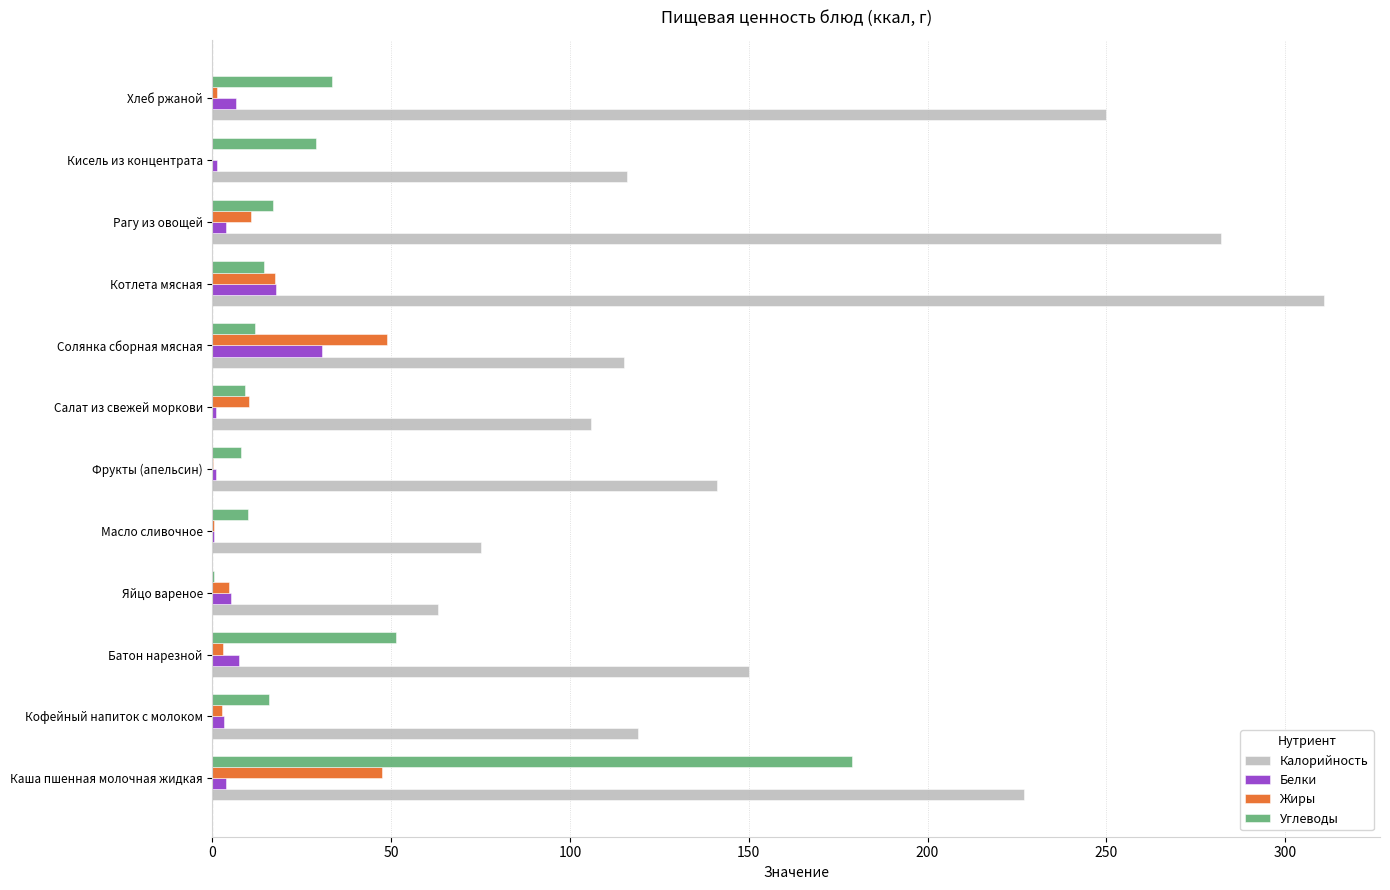

Where is Углеводы nearest to the value 89?

Батон нарезной